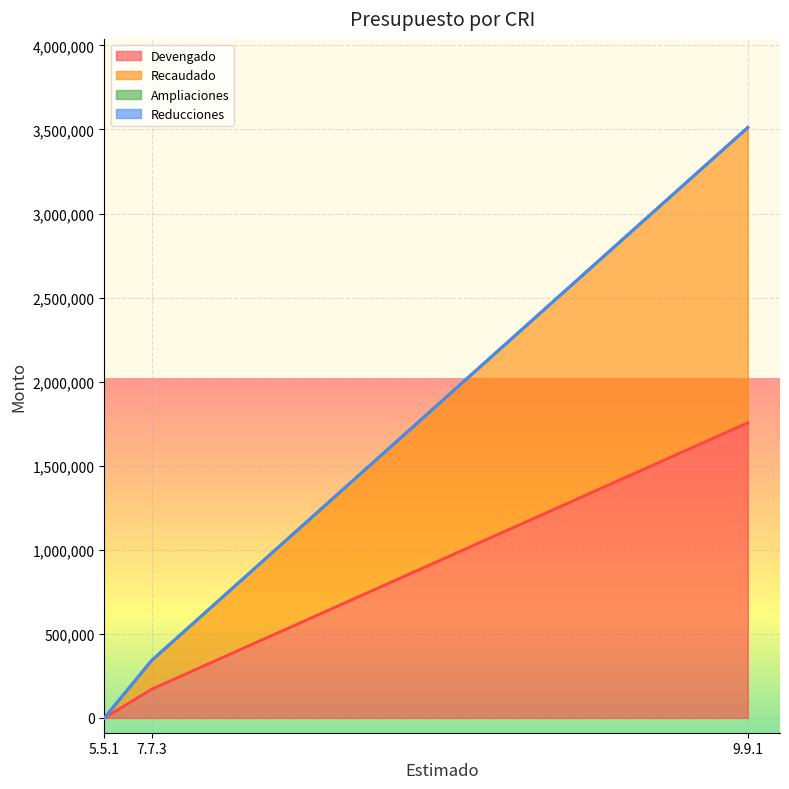

What is the minimum value for Devengado?

11.6